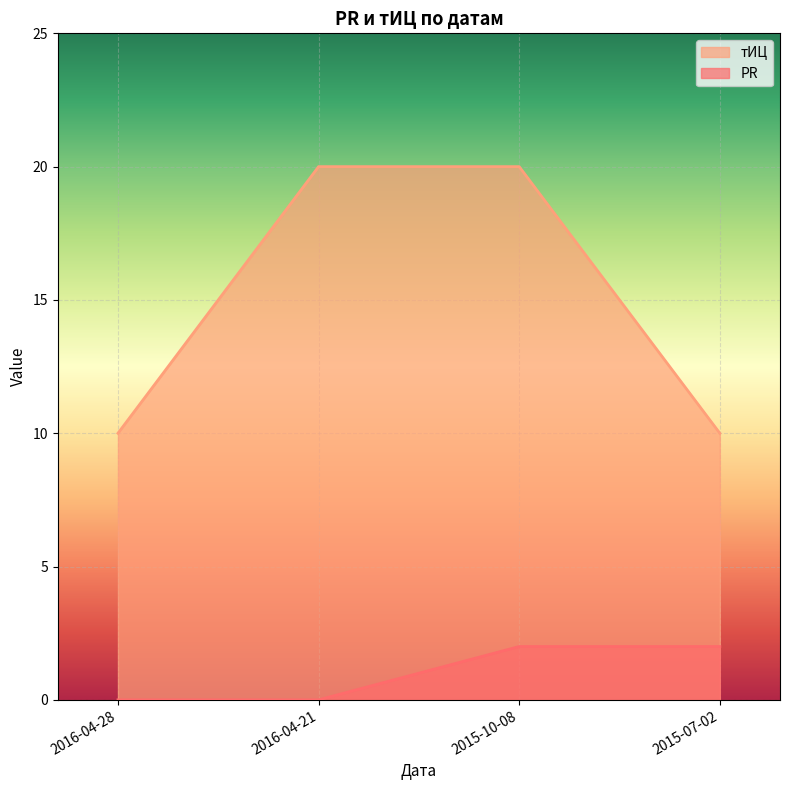

What is the label of the 2nd point from the right?

2015-10-08